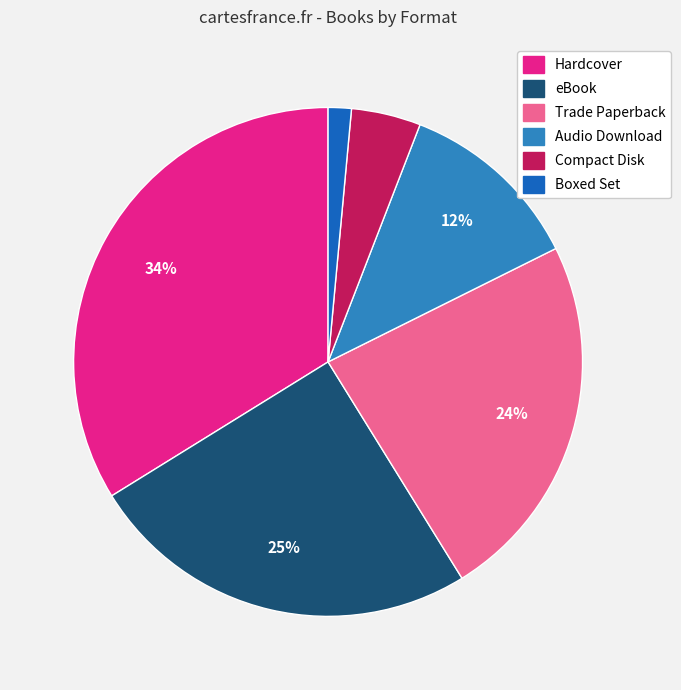

Is Compact Disk the majority of the pie?

No